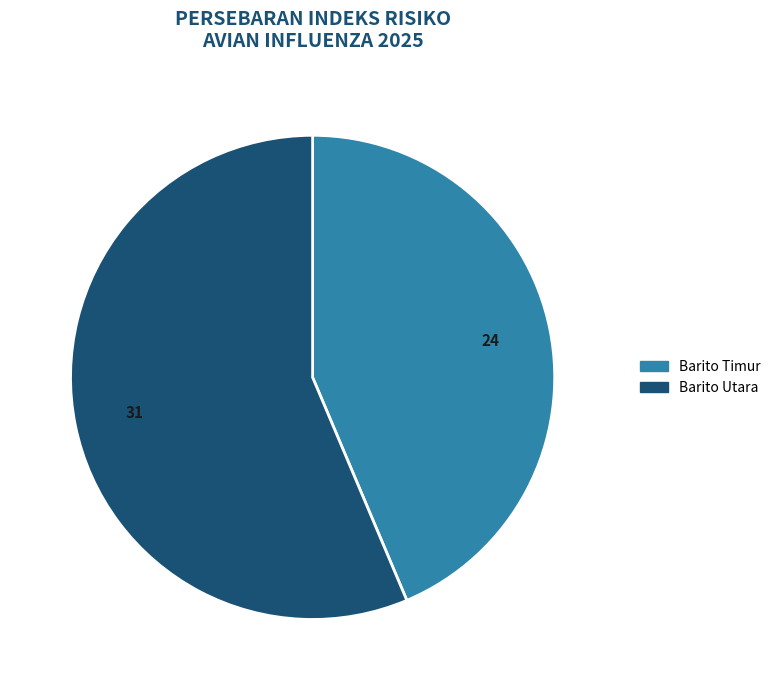

Count the number of slices in the pie.

2